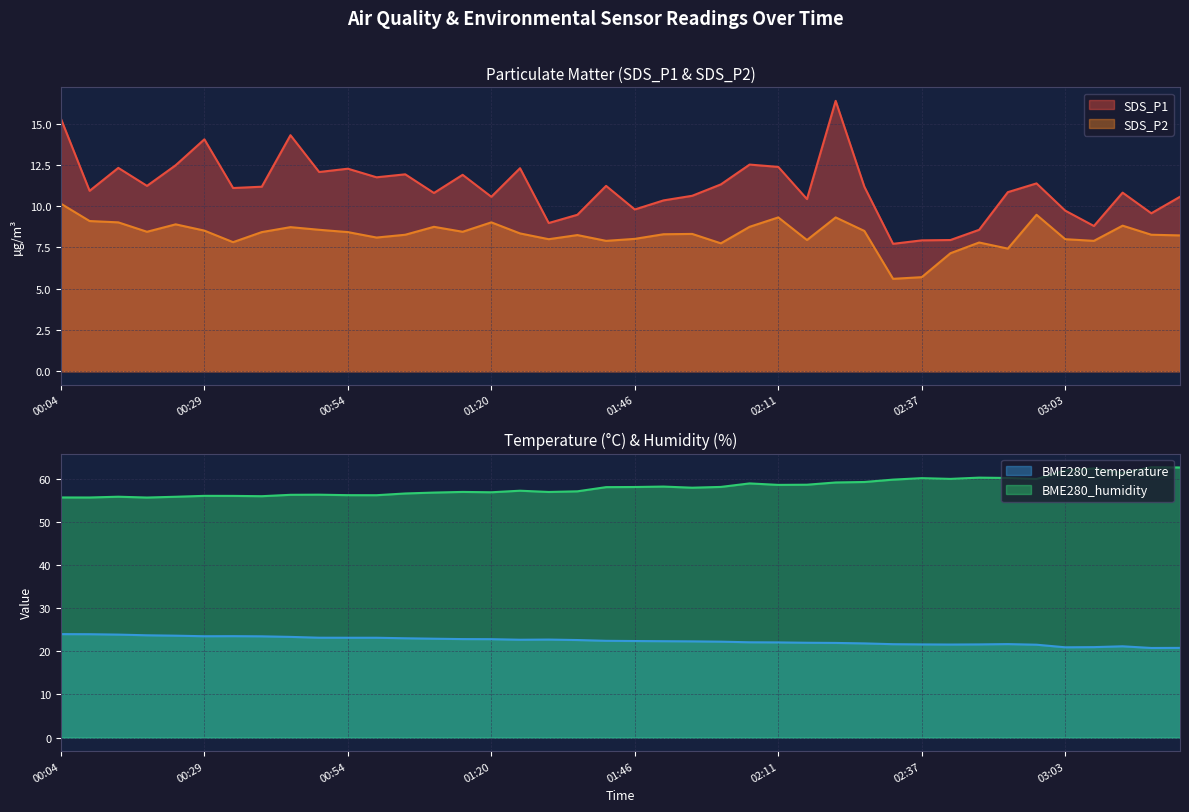

How many values in the SDS_P2 series are below 8?

10